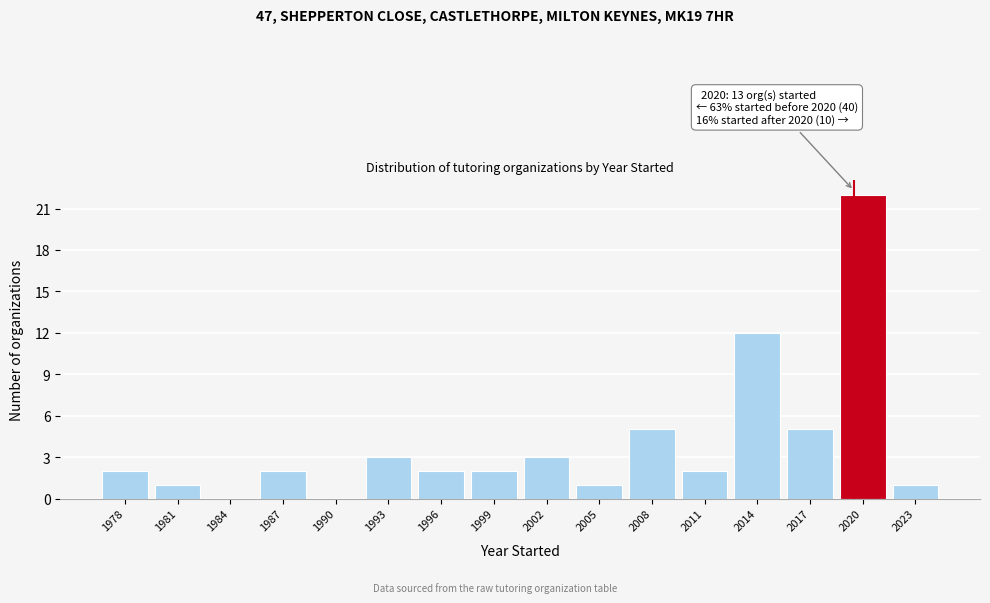

Over which range of the x-axis is the bar tallest?

2019 to 2022